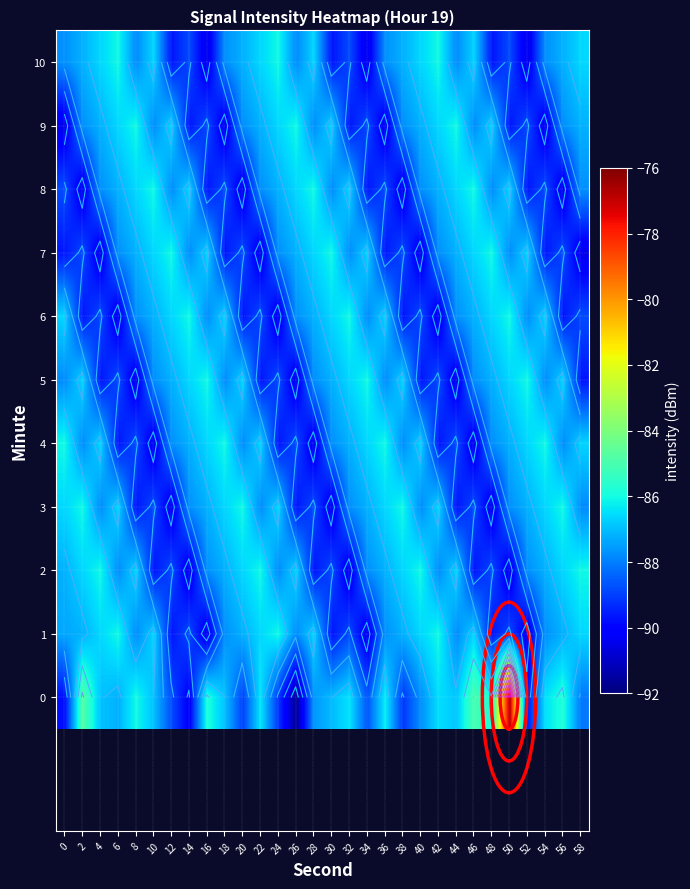

What is the sum of all 10 values?

-2634.5